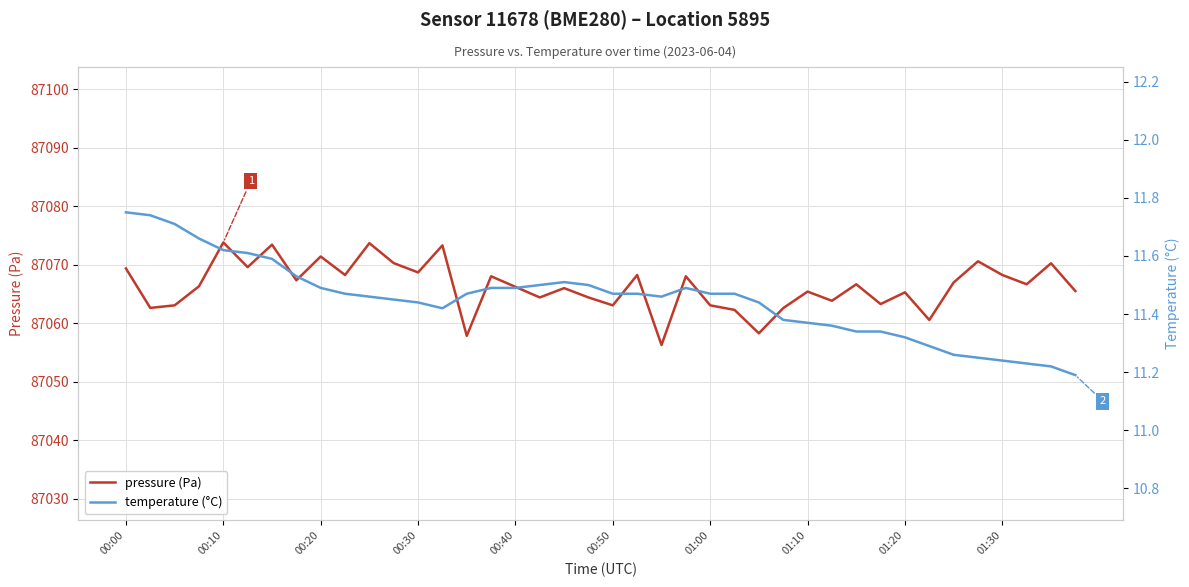

The pressure (Pa) series shows 24308.0 at 00:20. True or false?

False